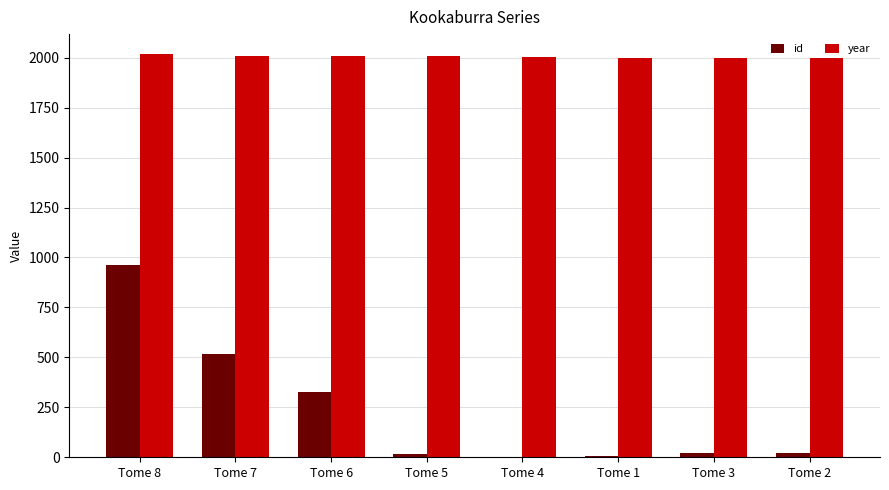

What is the sum of the year values at Tome 4 and Tome 3?

4004